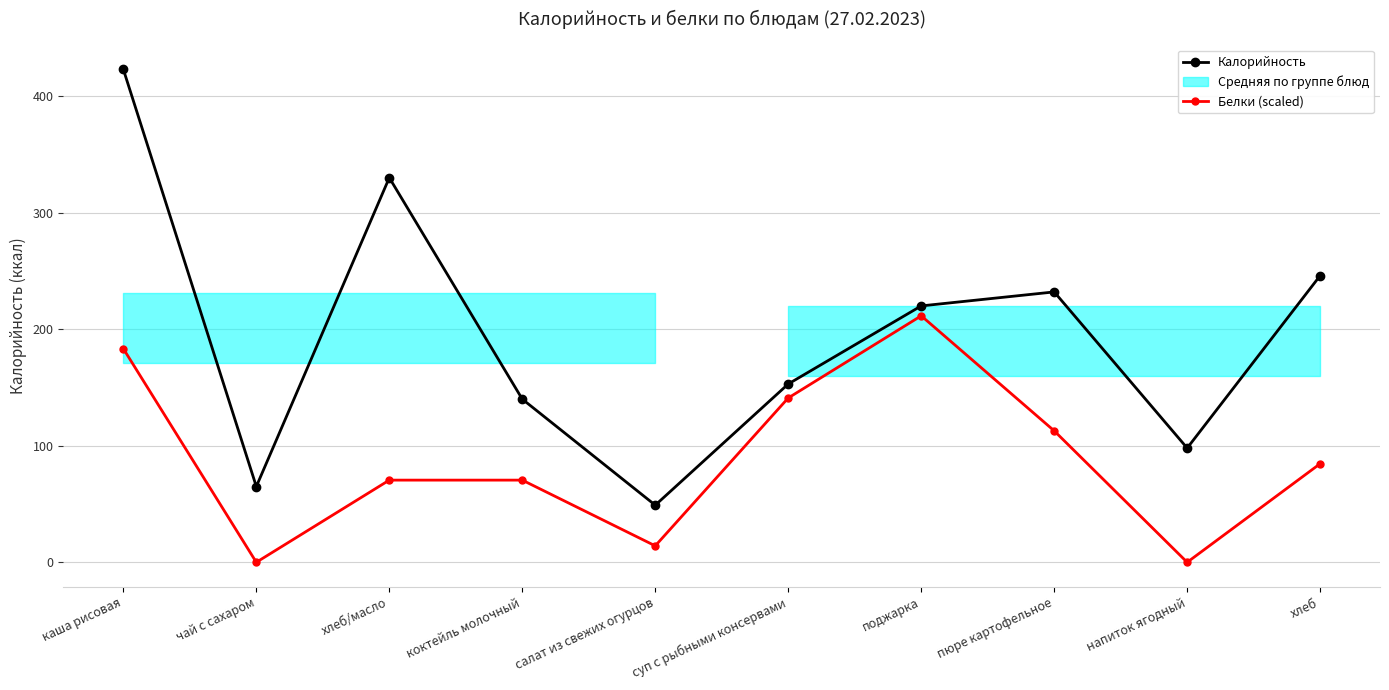

How many data points in Калорийность are less than 220?

5